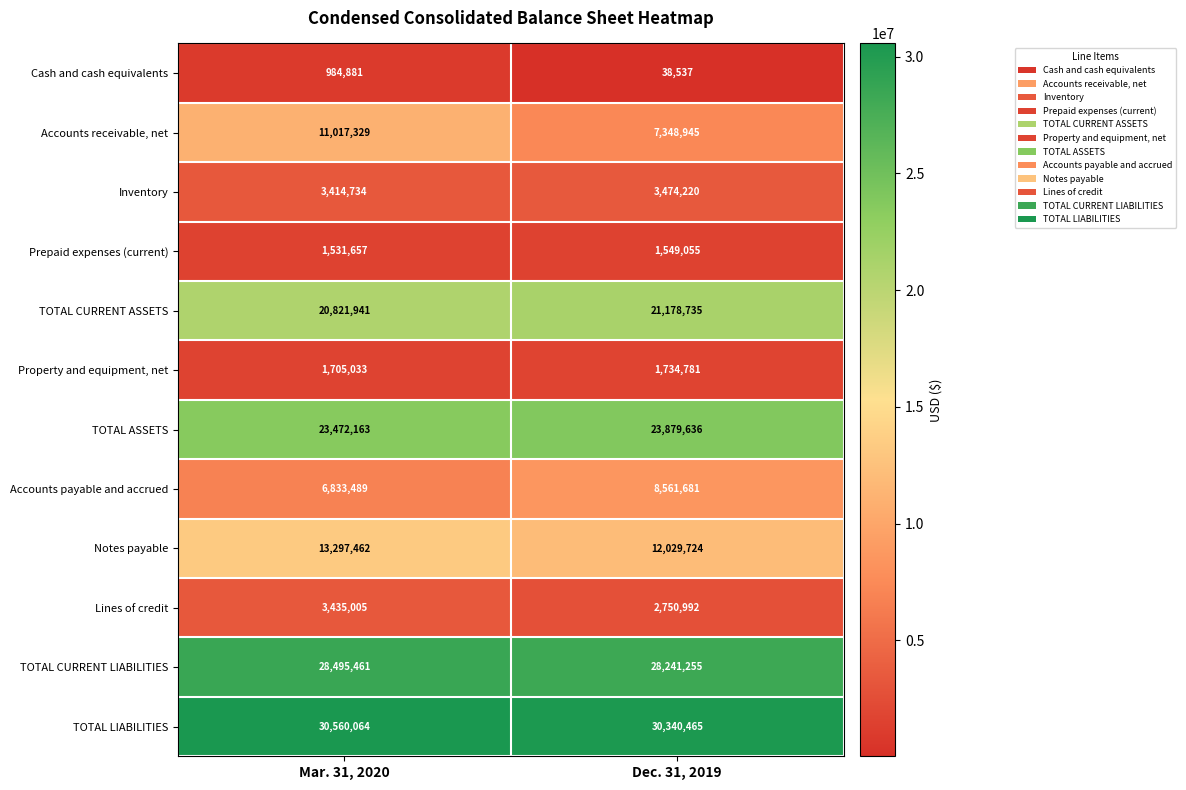

How many data points does each series have?

2